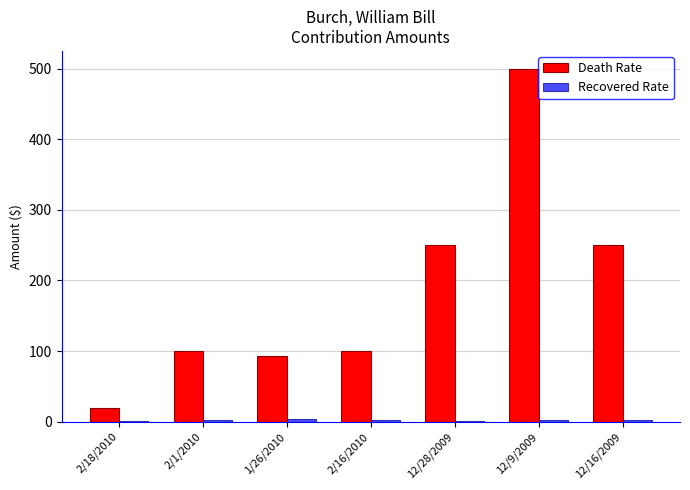

What is the greatest value displayed?

500